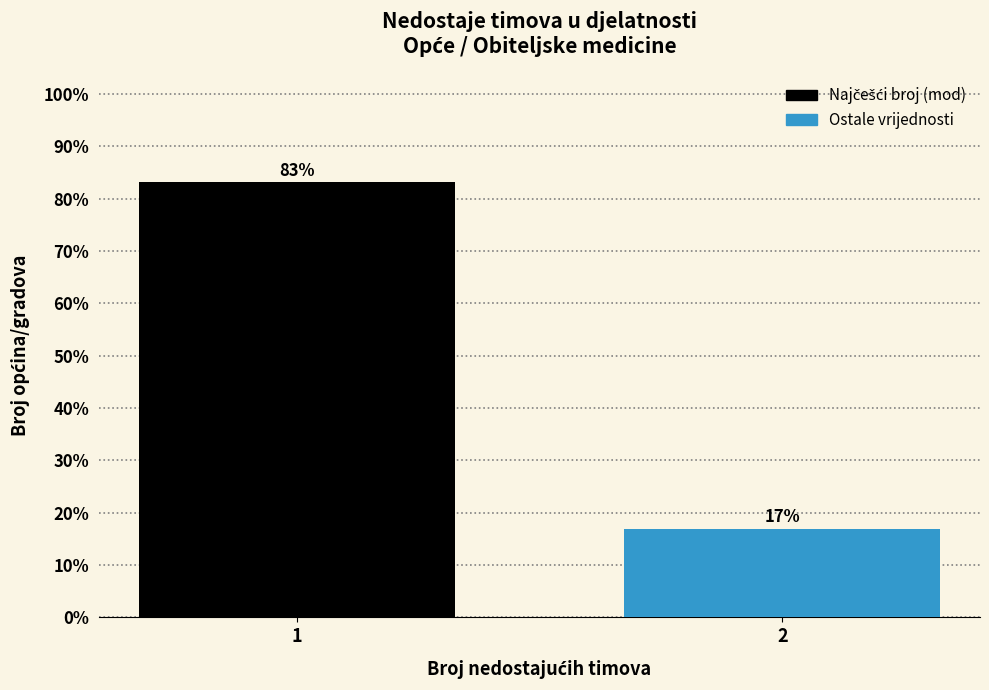

What is the average value?

50.0